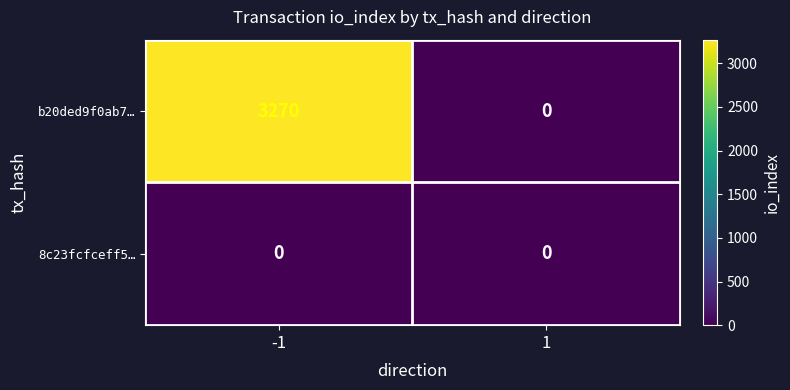

Which series has the largest range (max minus min)?

b20ded9f0ab7…